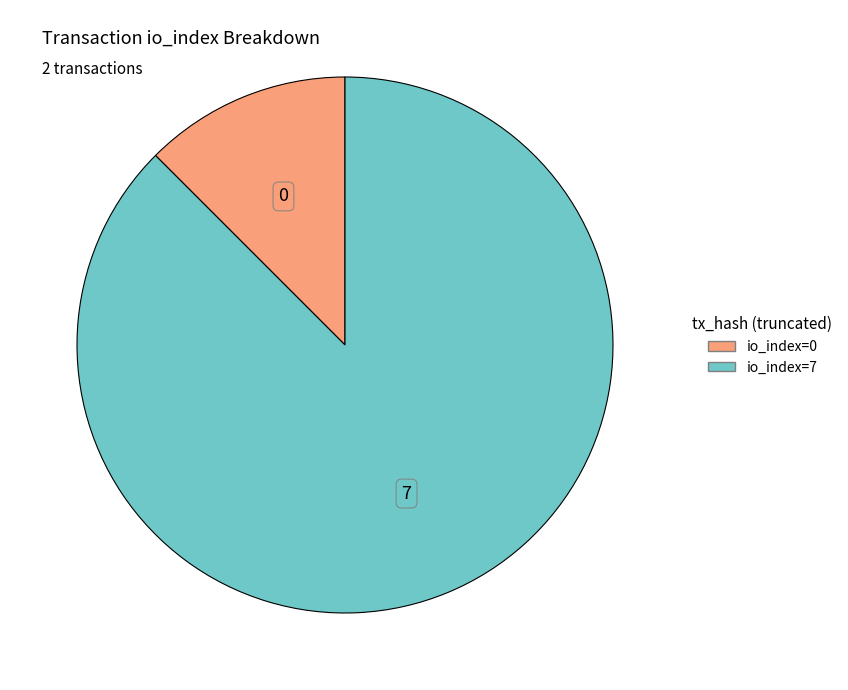

Combined, do io_index=7 and io_index=0 account for over 50%?

Yes